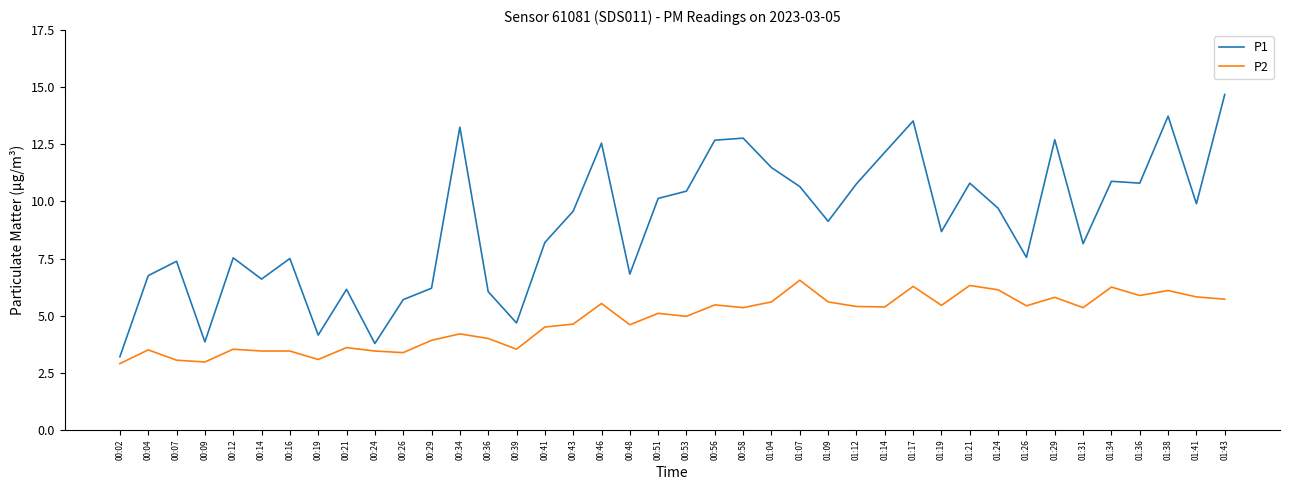

Rank the series by their maximum value, from highest to lowest.

P1, P2